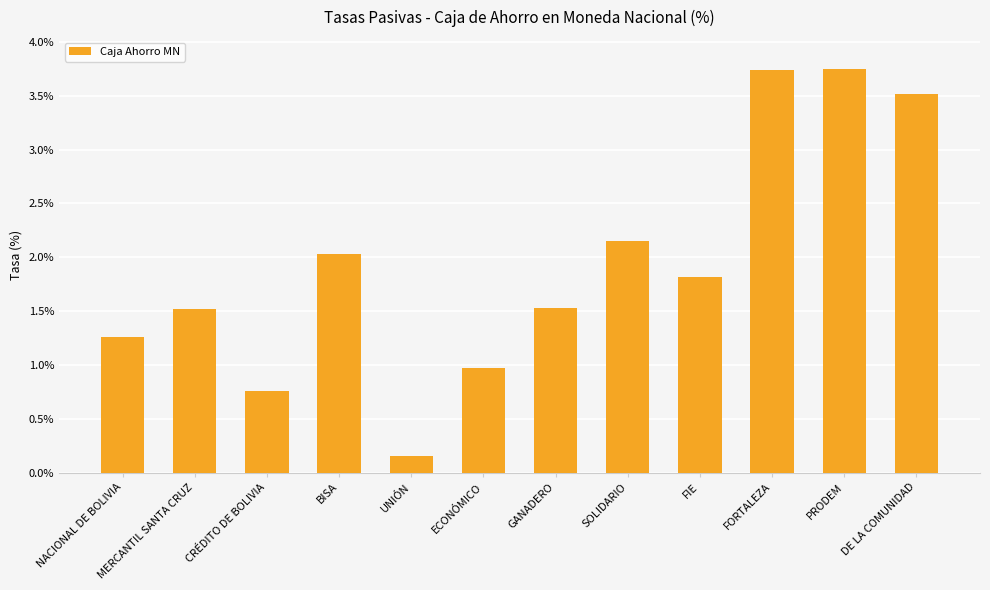

What is the difference between the second highest and second lowest values?

3.0